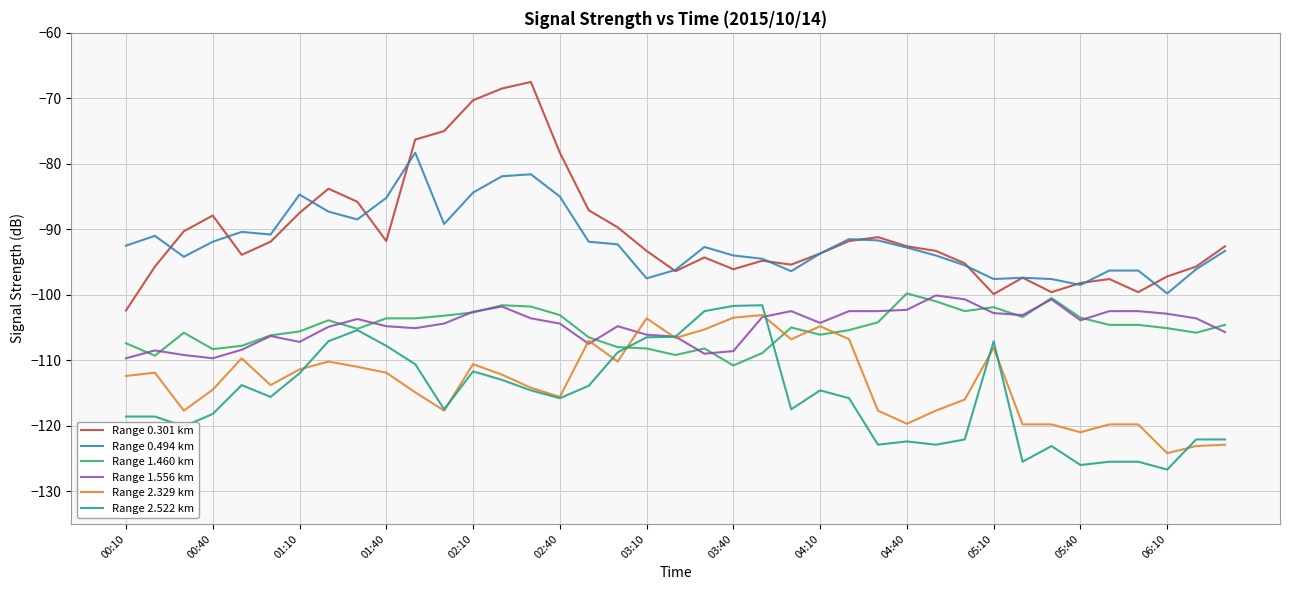

Count the number of data series in this chart.

6